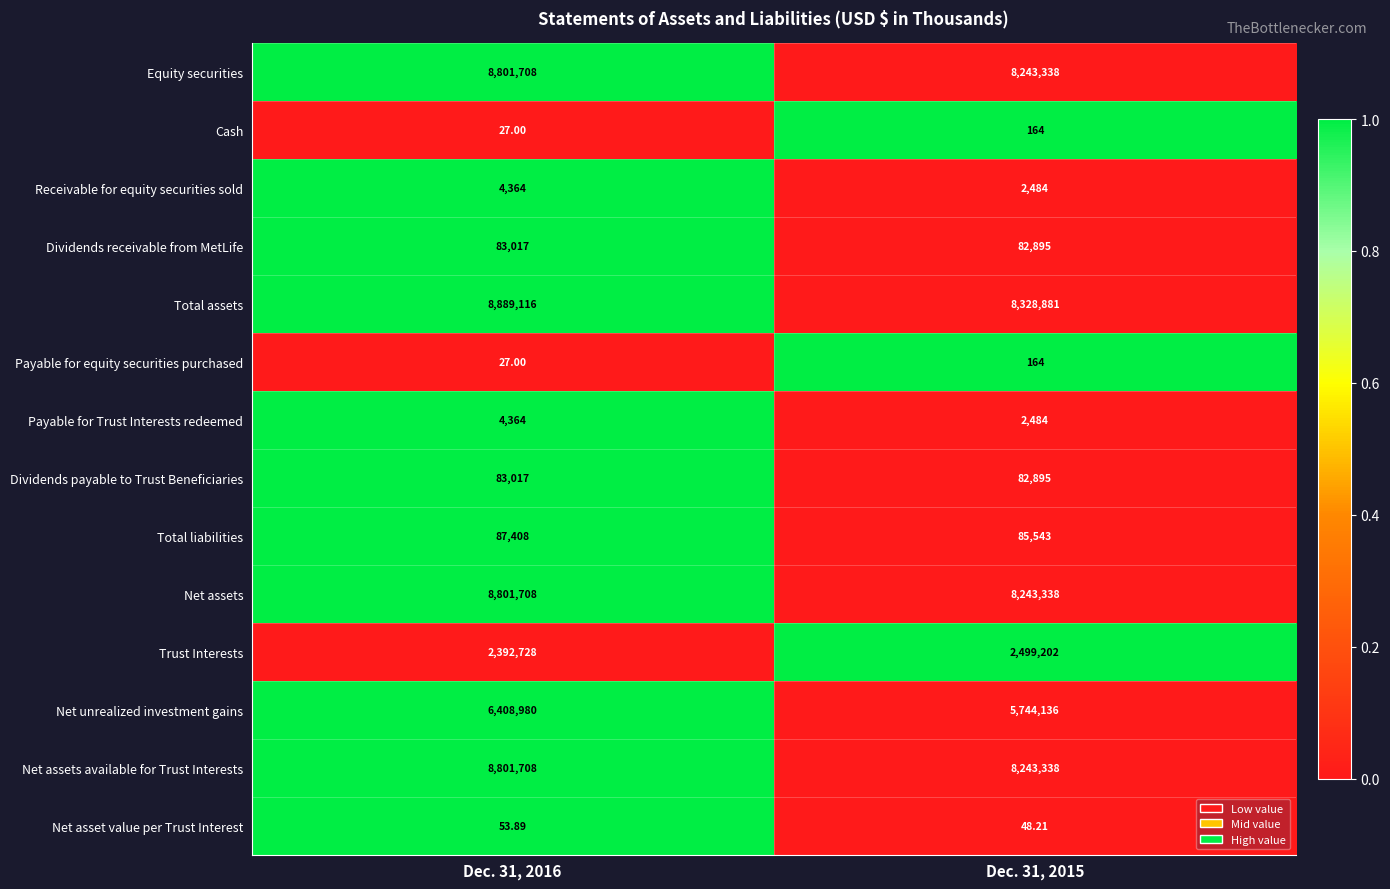

Which series changed the most between Dec. 31, 2016 and Dec. 31, 2015?

Net unrealized investment gains